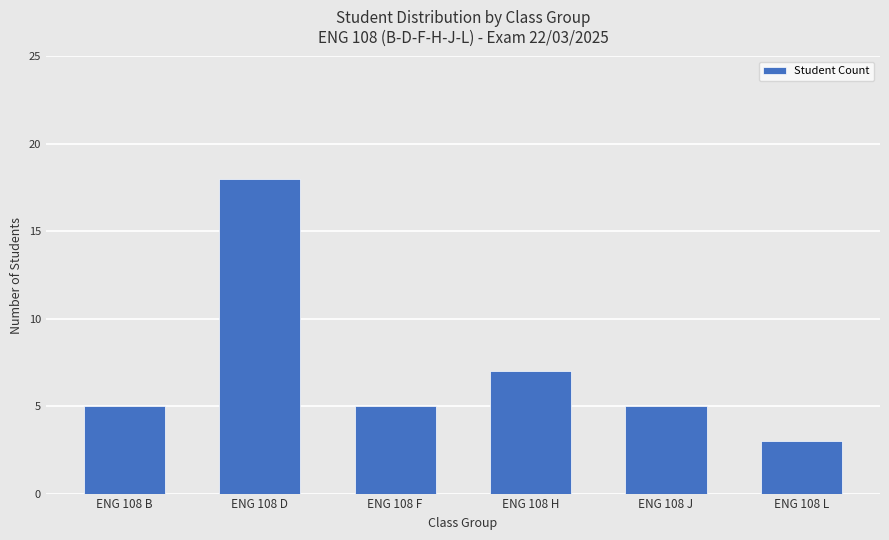

Approximately how many times larger is the value at ENG 108 L compared to ENG 108 J?

0.6